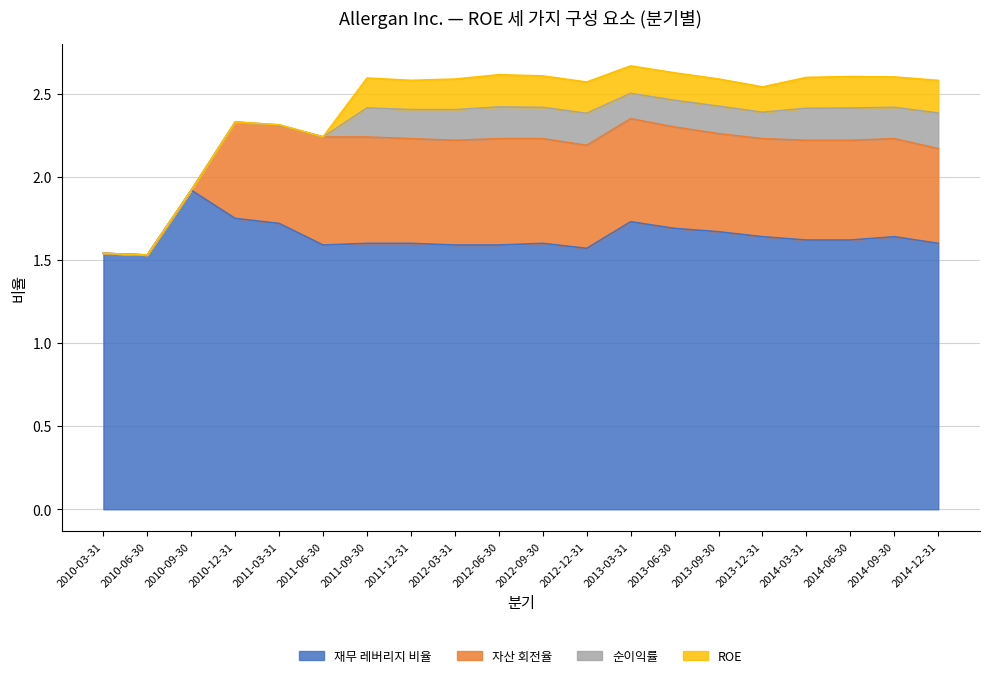

What is the difference between the highest and lowest values at 2011-06-30?

1.6